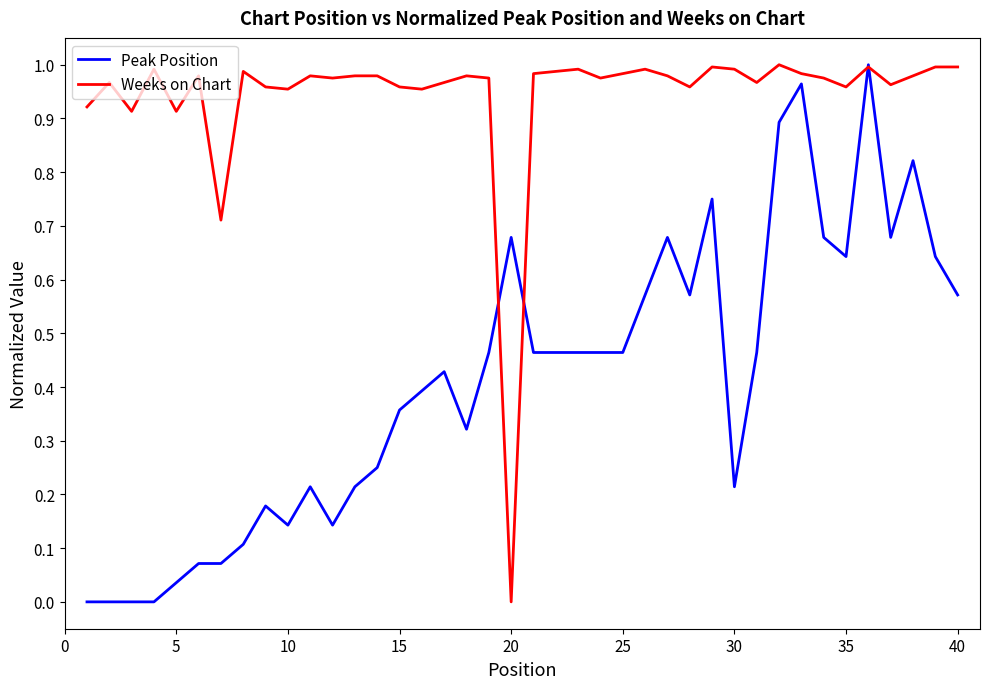

Rank the series by their average value, from lowest to highest.

Peak Position, Weeks on Chart